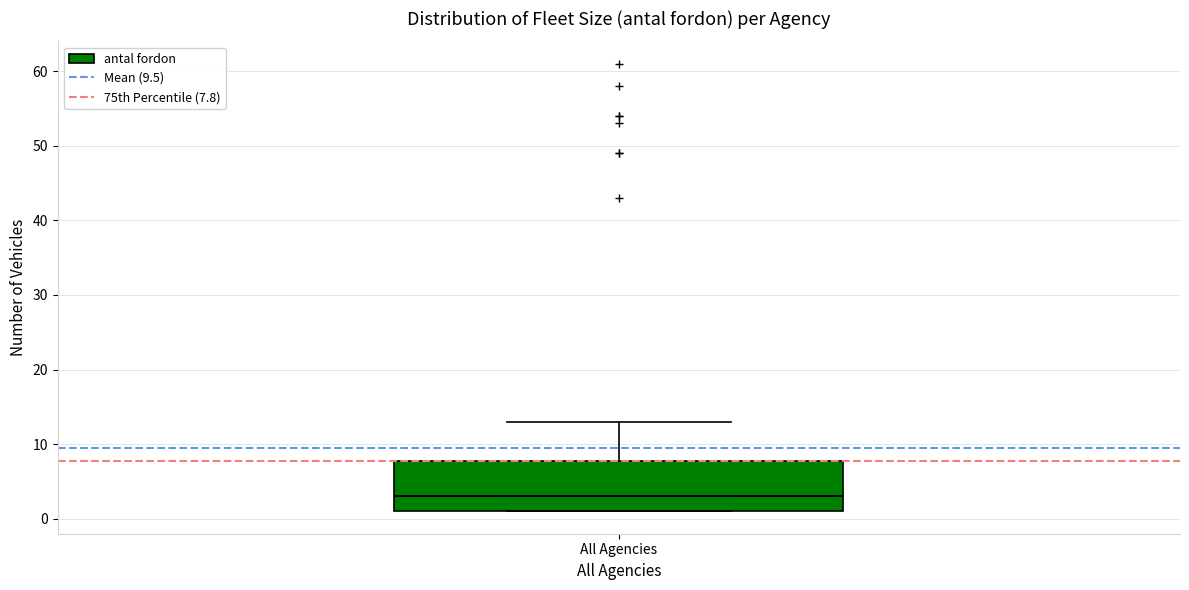

Read this box plot against the y-axis: the position of the median line, the range covered by the box, and the ends of both whiskers. The values are not printed on the chart, so give them approximately, as read against the axis.

median 3, box 1 to 8, whiskers 1 to 13